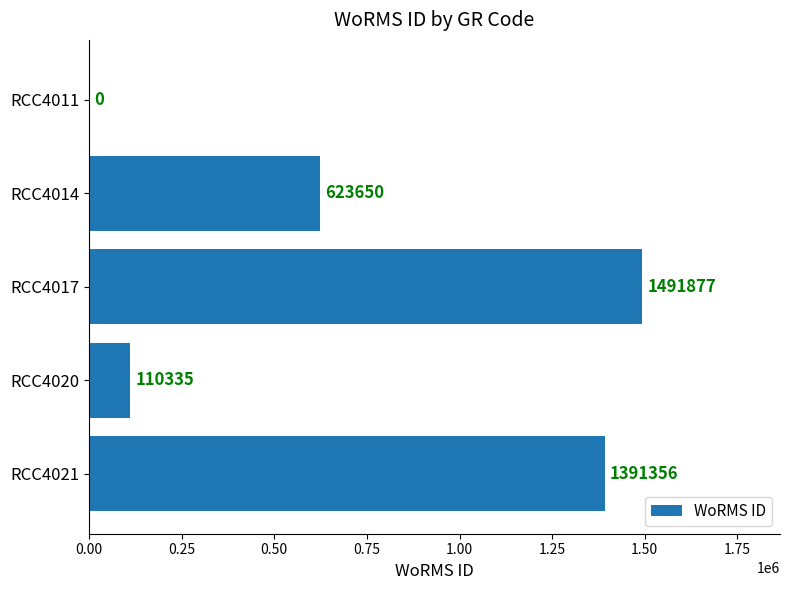

The chart shows a value of 0 at RCC4011. True or false?

True